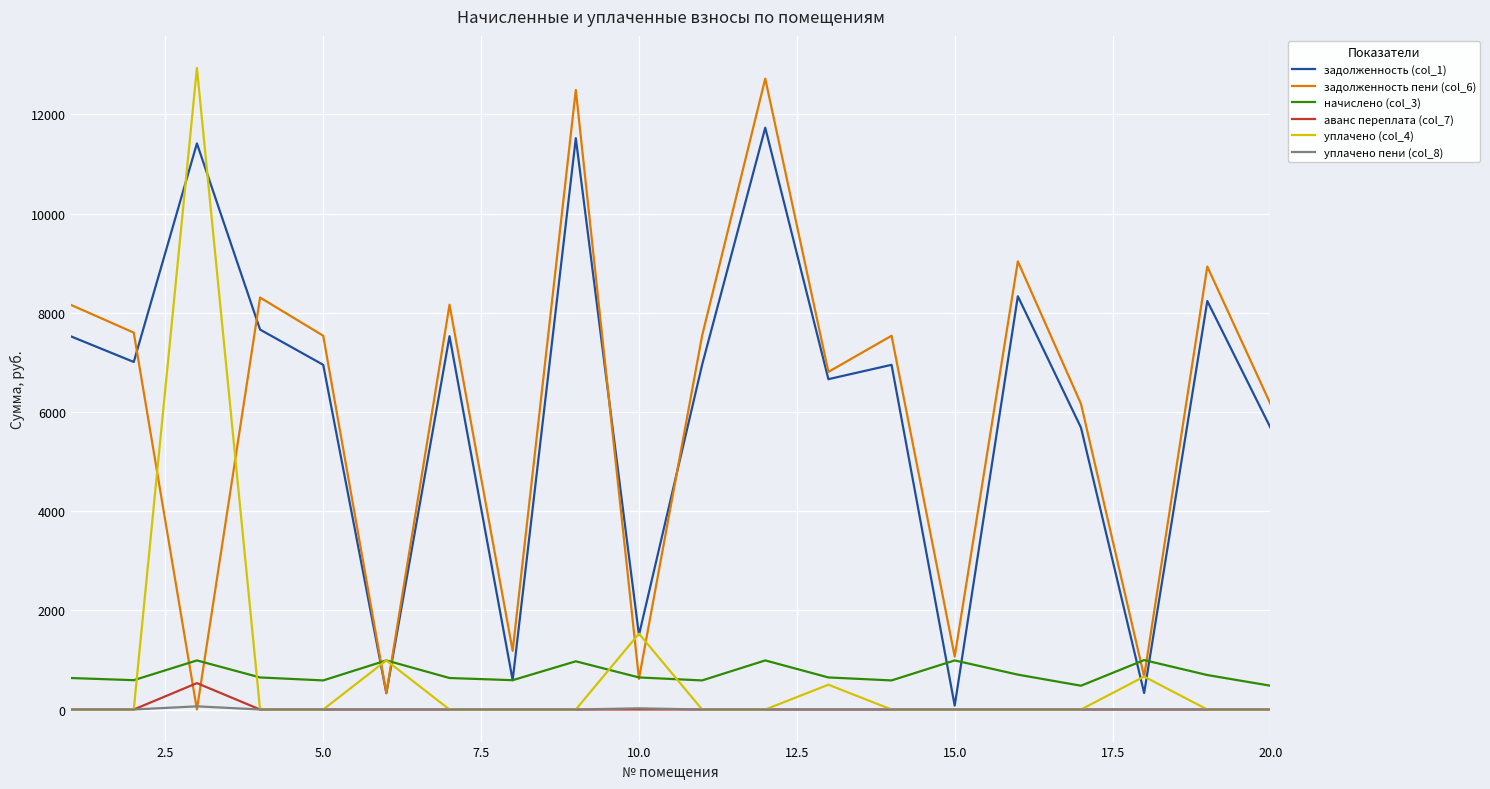

How many lines are shown in the chart?

6